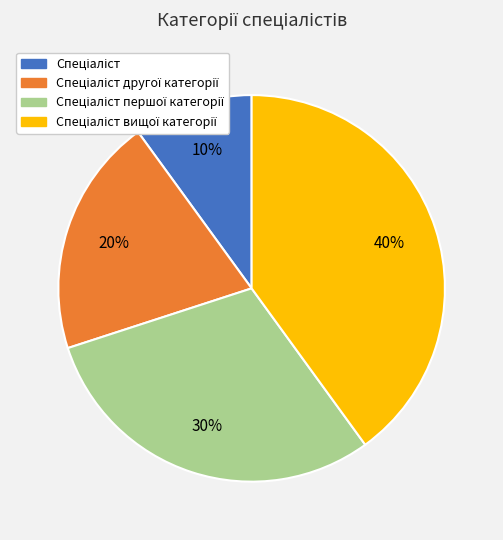

Does any single category account for the majority?

No